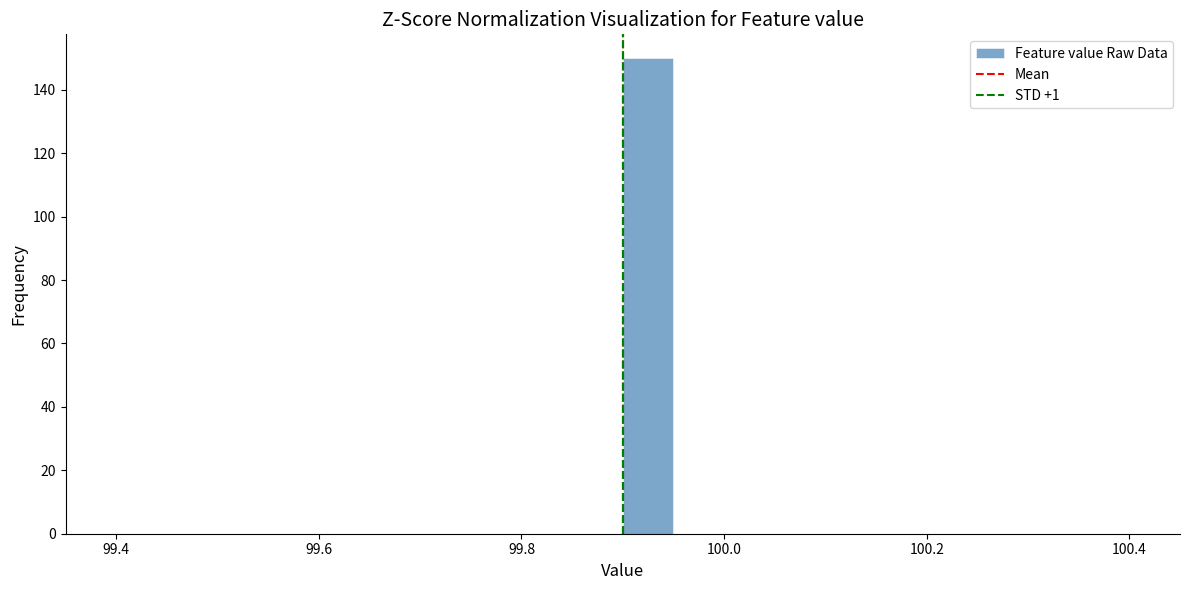

Around what value on the x-axis is the tallest bar? Give the approximate position of its centre, as read against the axis.

99.92